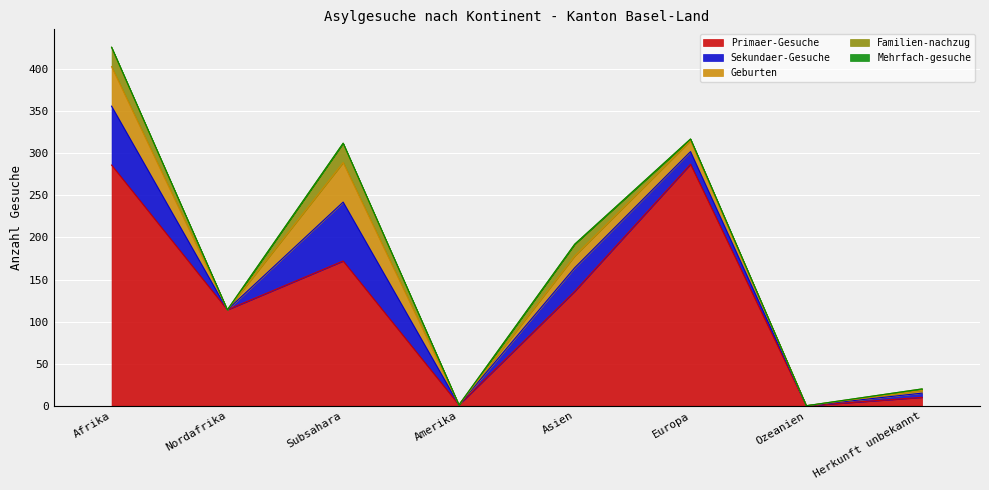

Count the number of categories in the chart.

8